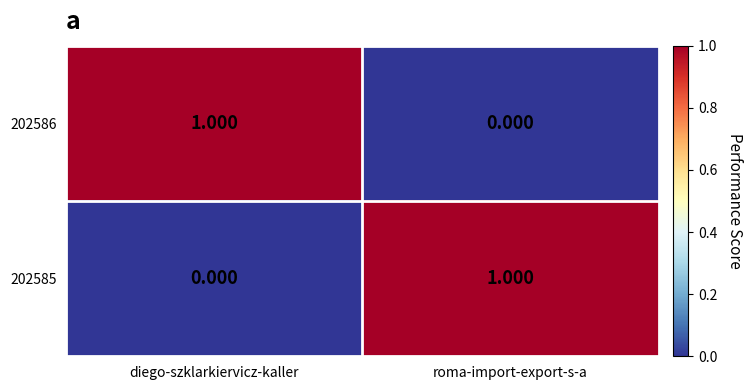

List the labels in order of 202586 value, smallest first.

roma-import-export-s-a, diego-szklarkiervicz-kaller